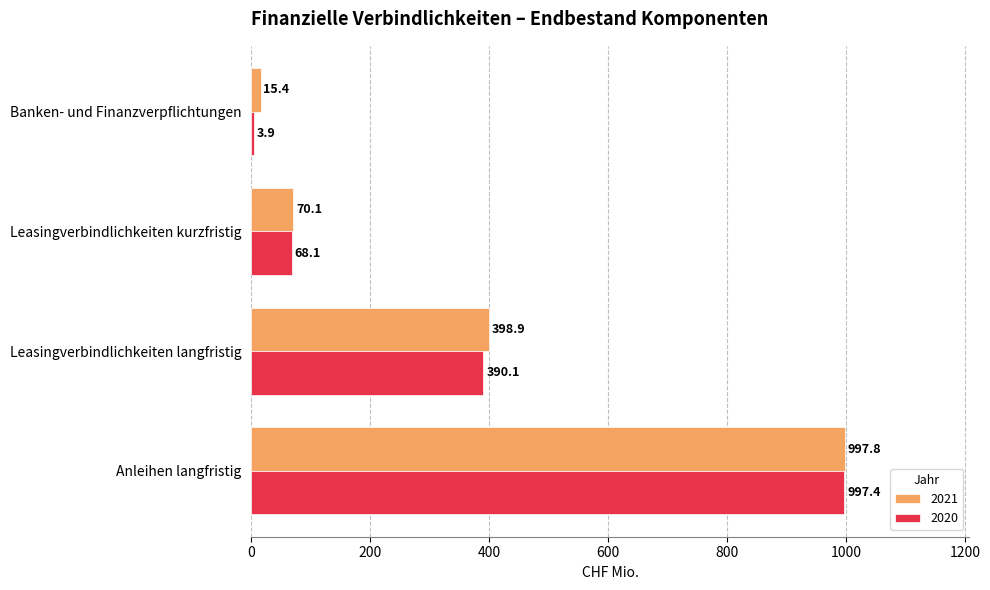

What is the maximum value for 2021?

997.8